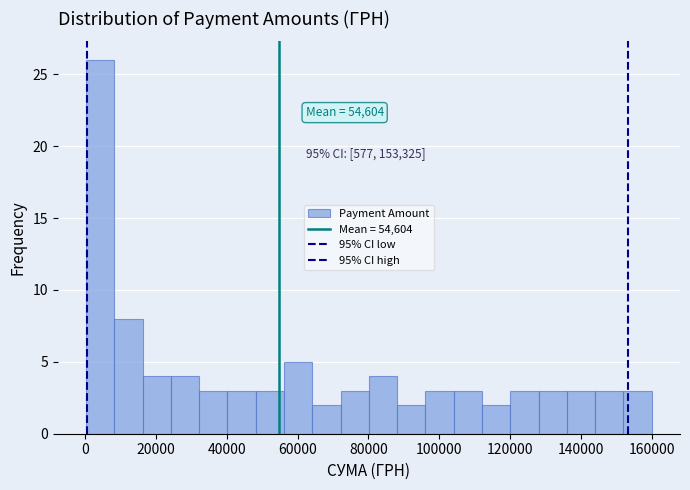

Read against the x-axis, roughly where is the centre of the tallest bar?

4000